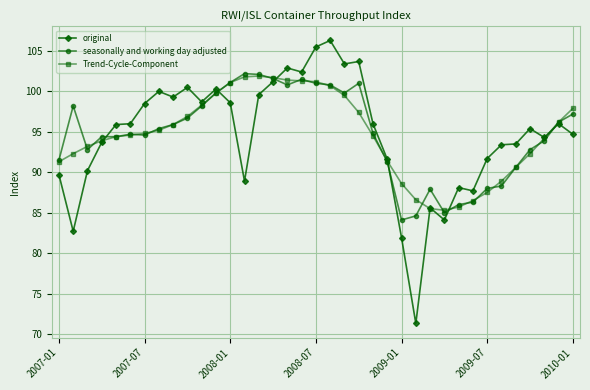

What is the smallest value displayed?

71.3